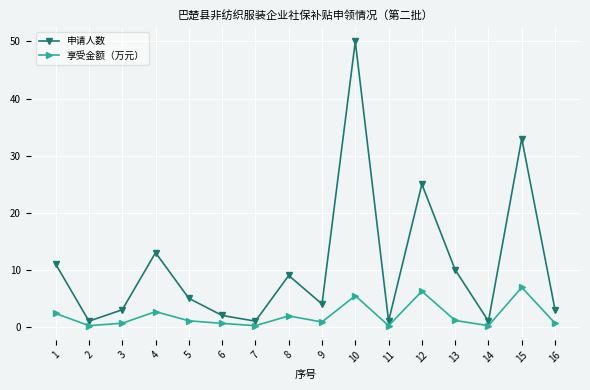

True or false: 享受金额（万元） and 申请人数 cross at least once.

False